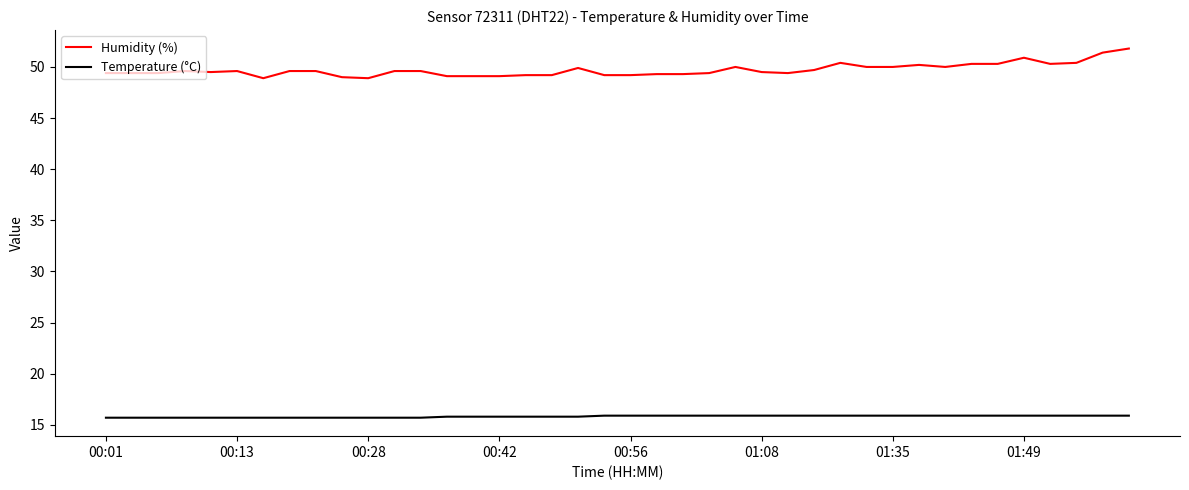

What is the minimum value for Humidity (%)?

48.9